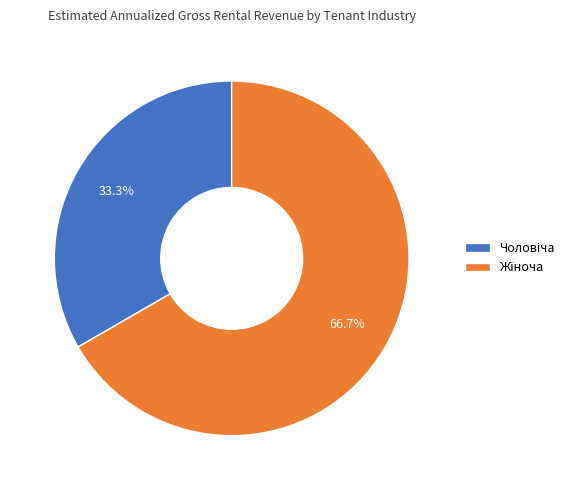

Count the number of slices in the pie.

2